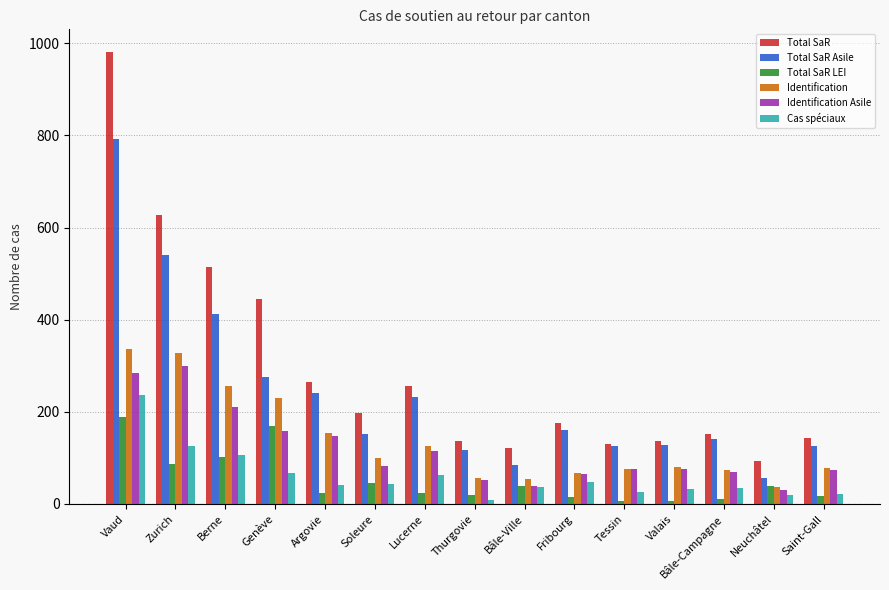

What is the difference between the highest and lowest values at Lucerne?

232